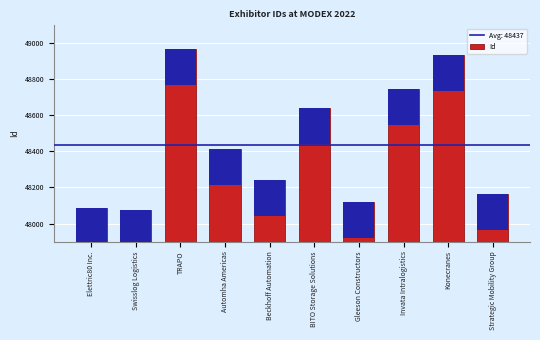

What is the smallest value displayed?

48075